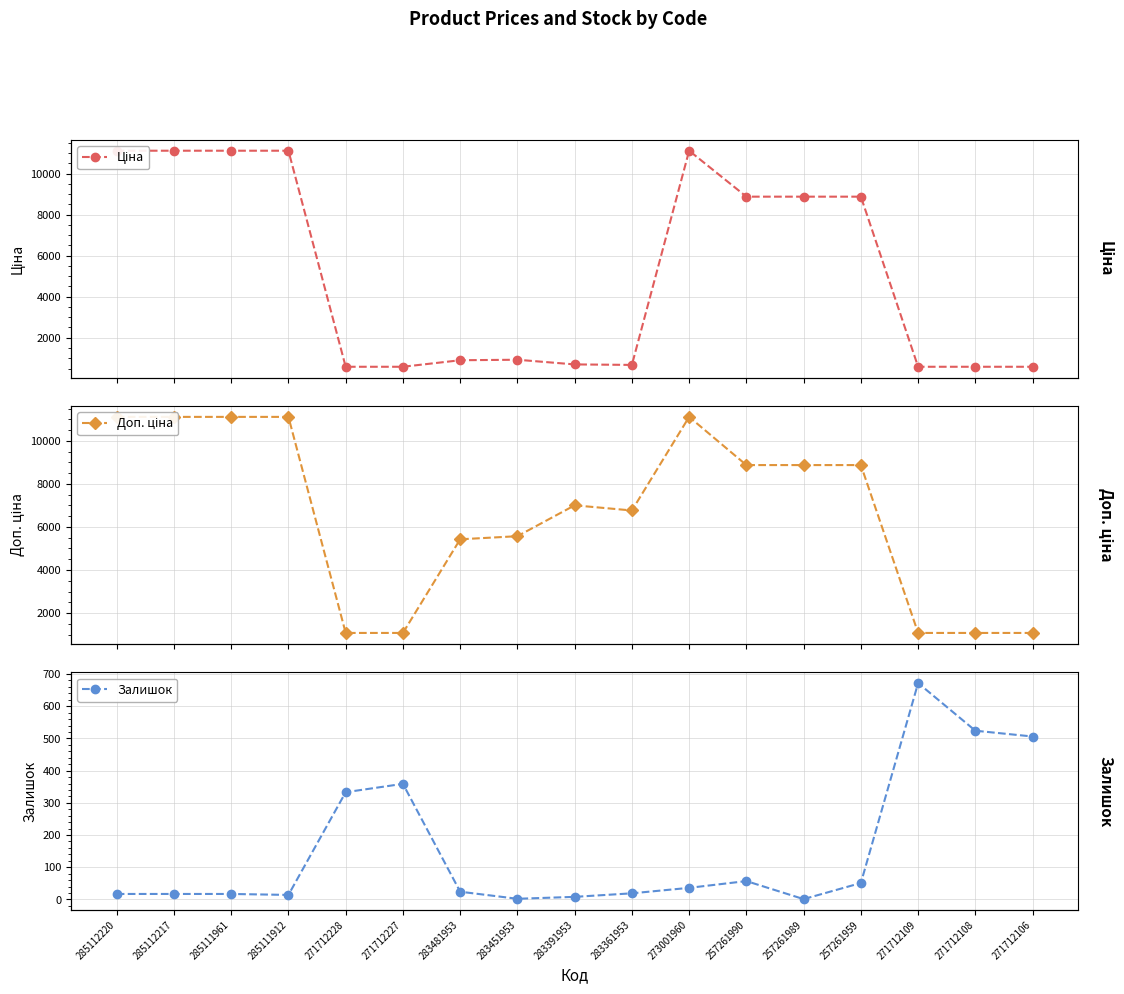

In Доп. ціна, how many points are lower than both neighbors (excluding endpoints)?

1